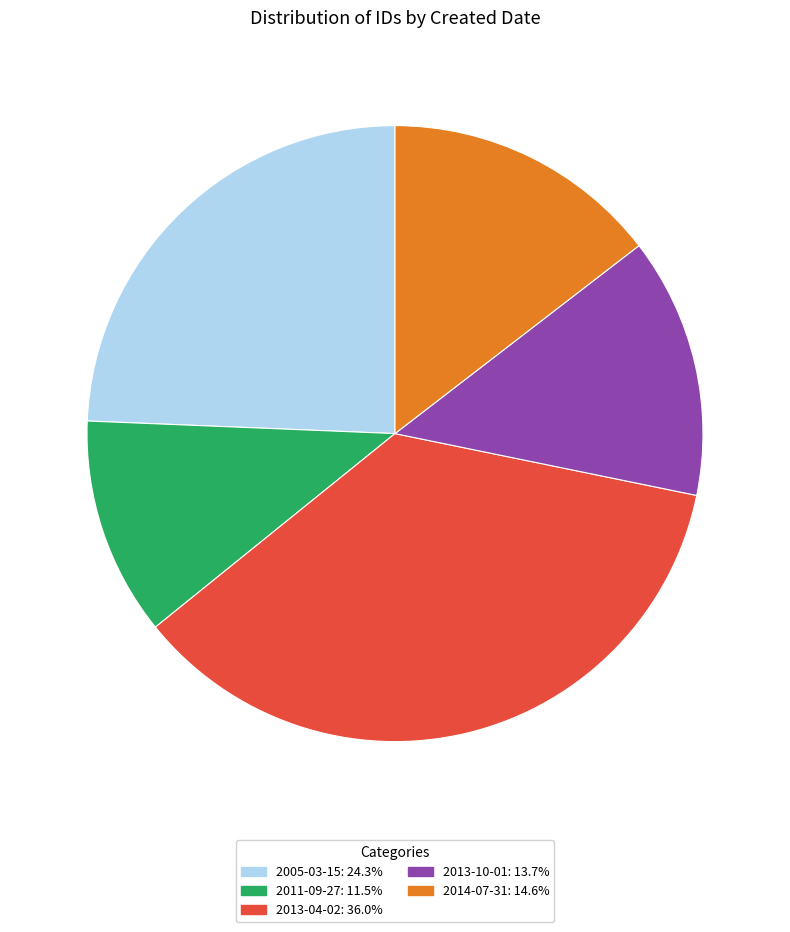

How many segments does this pie chart have?

5